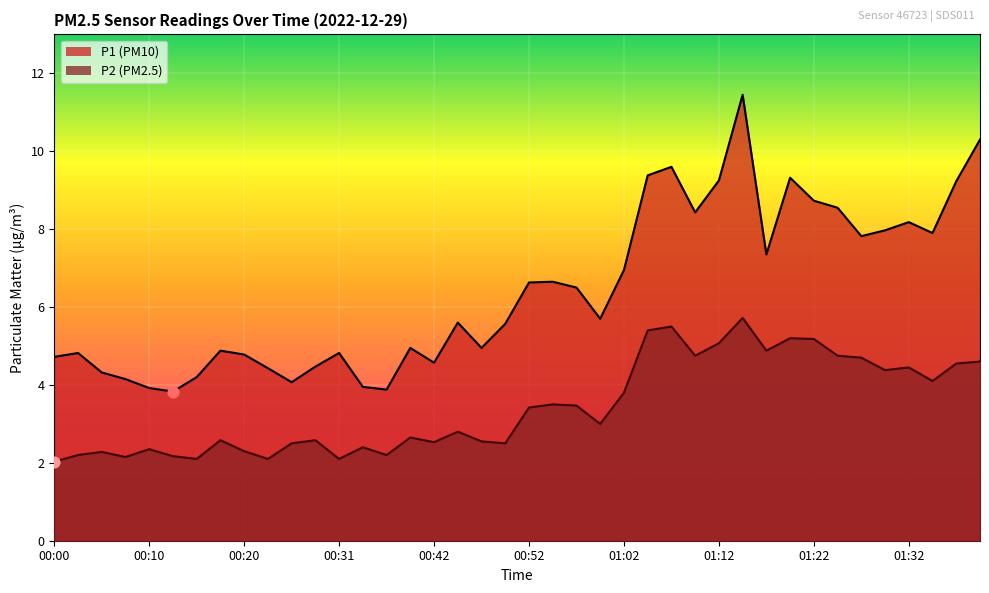

What is the total value across all series at 00:29?

7.0